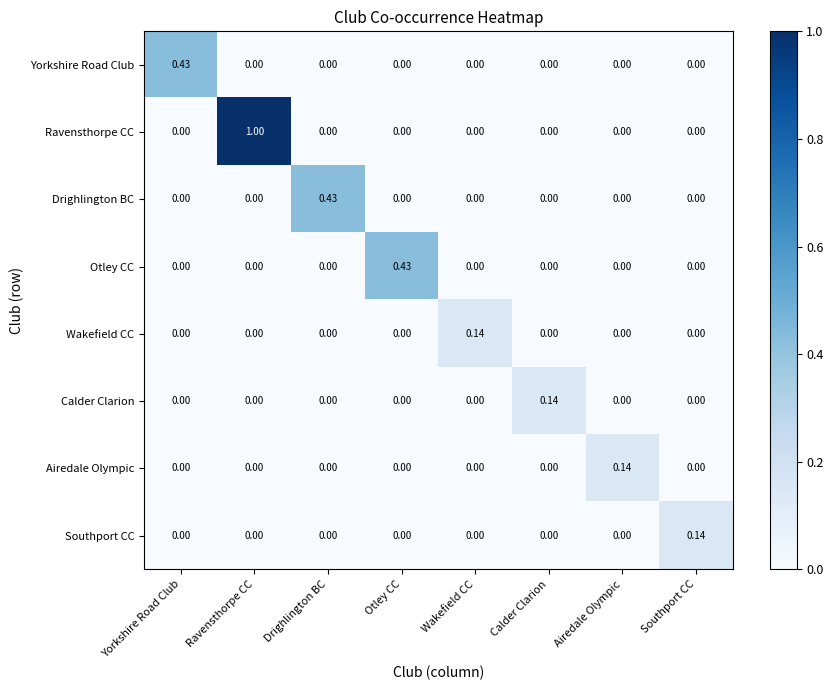

Which category has the highest value across all series?

Ravensthorpe CC